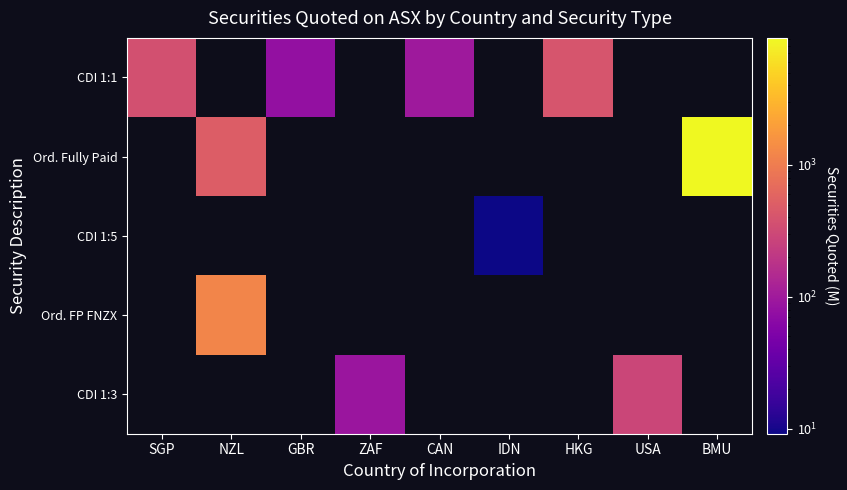

Which has a higher value, NZL or CAN?

CAN